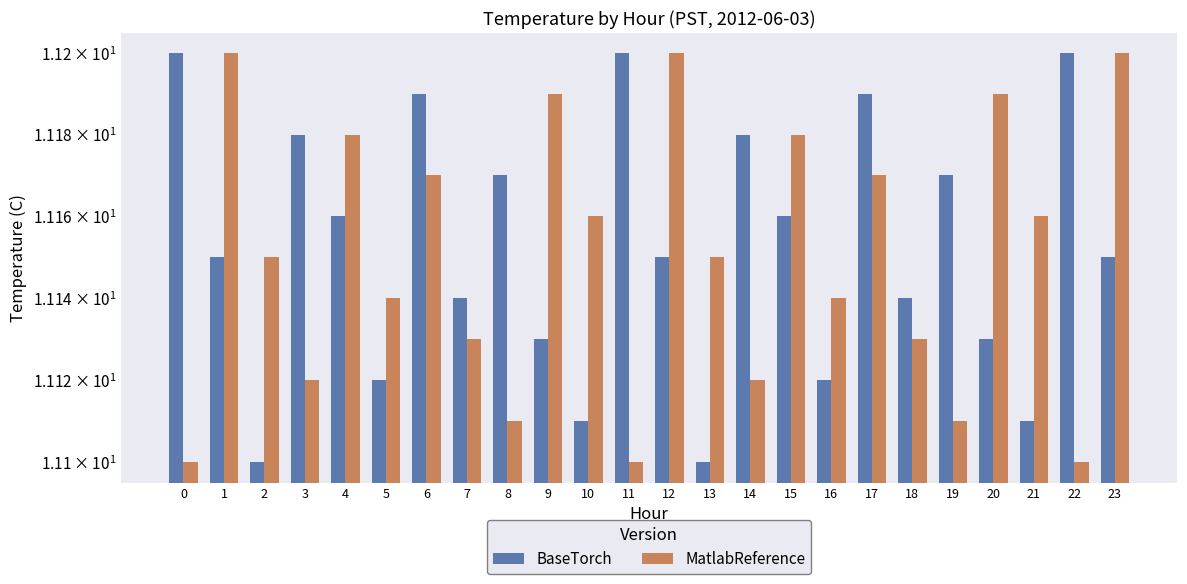

At which label is BaseTorch closest to 11?

2